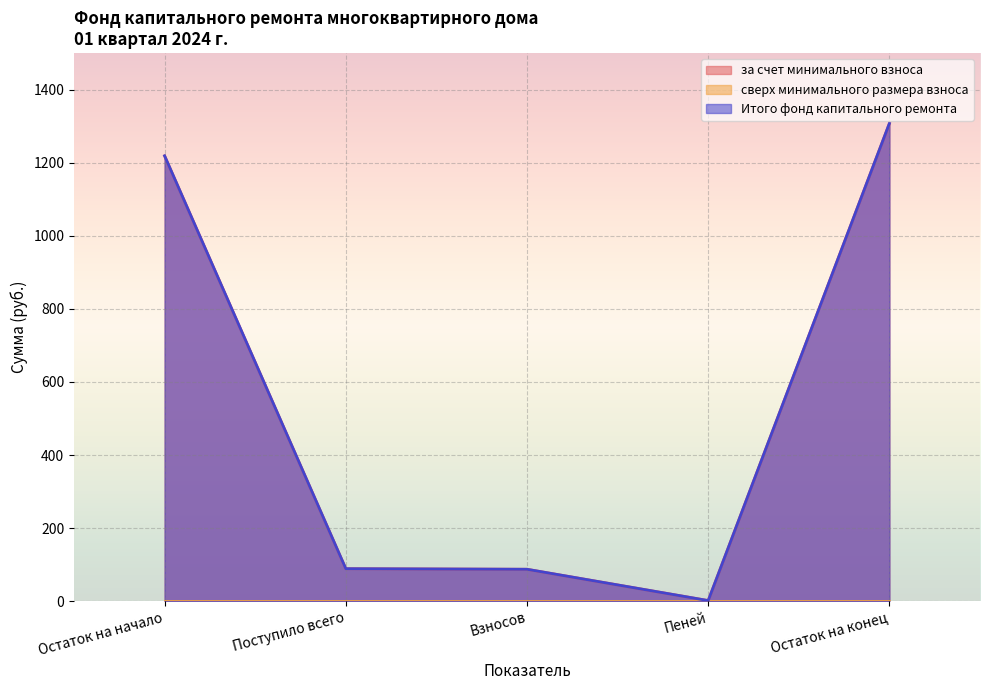

Does the chart display data point markers on the line(s)?

No